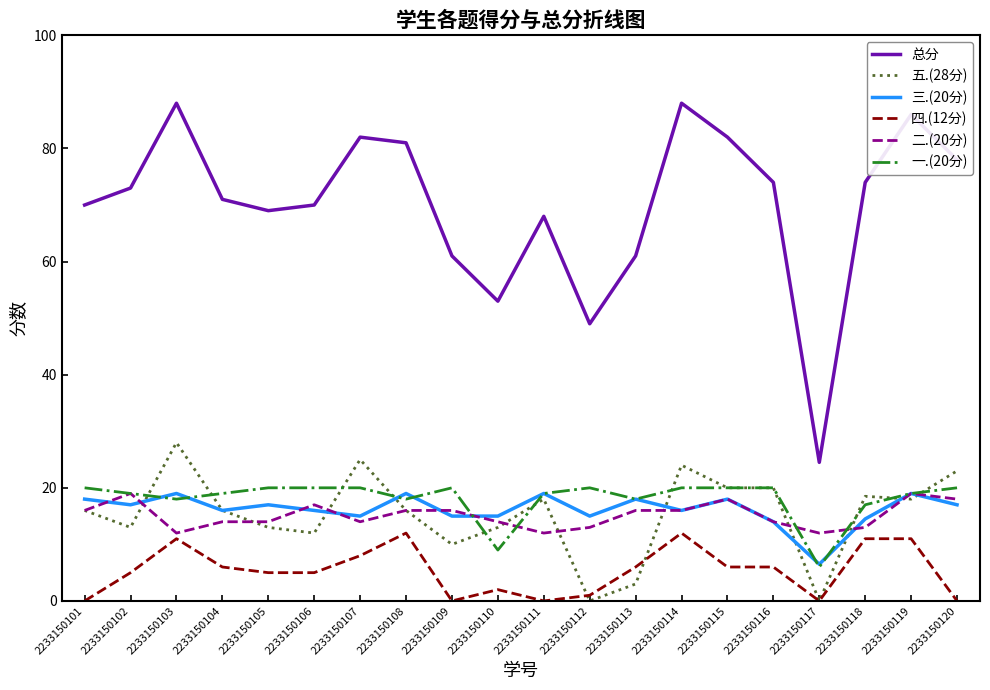

Between 2233150111 and 2233150112, which series saw the biggest shift?

总分